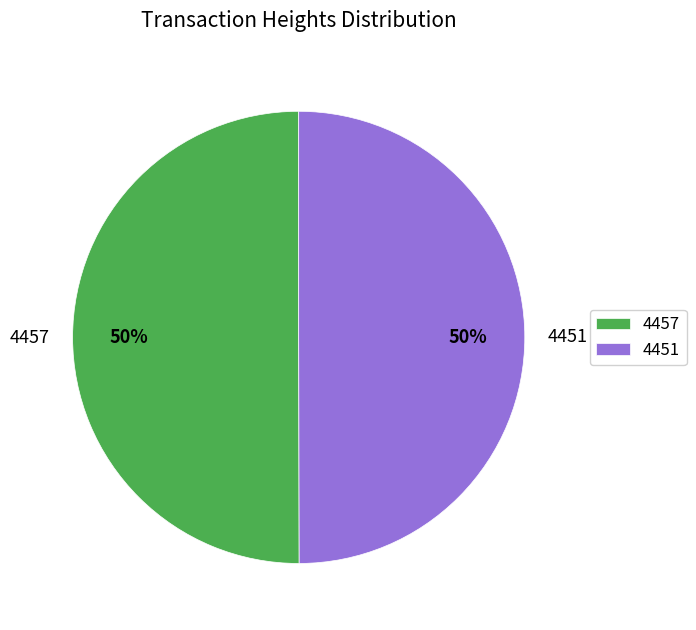

True or false: 4457 accounts for 50% of the total.

True